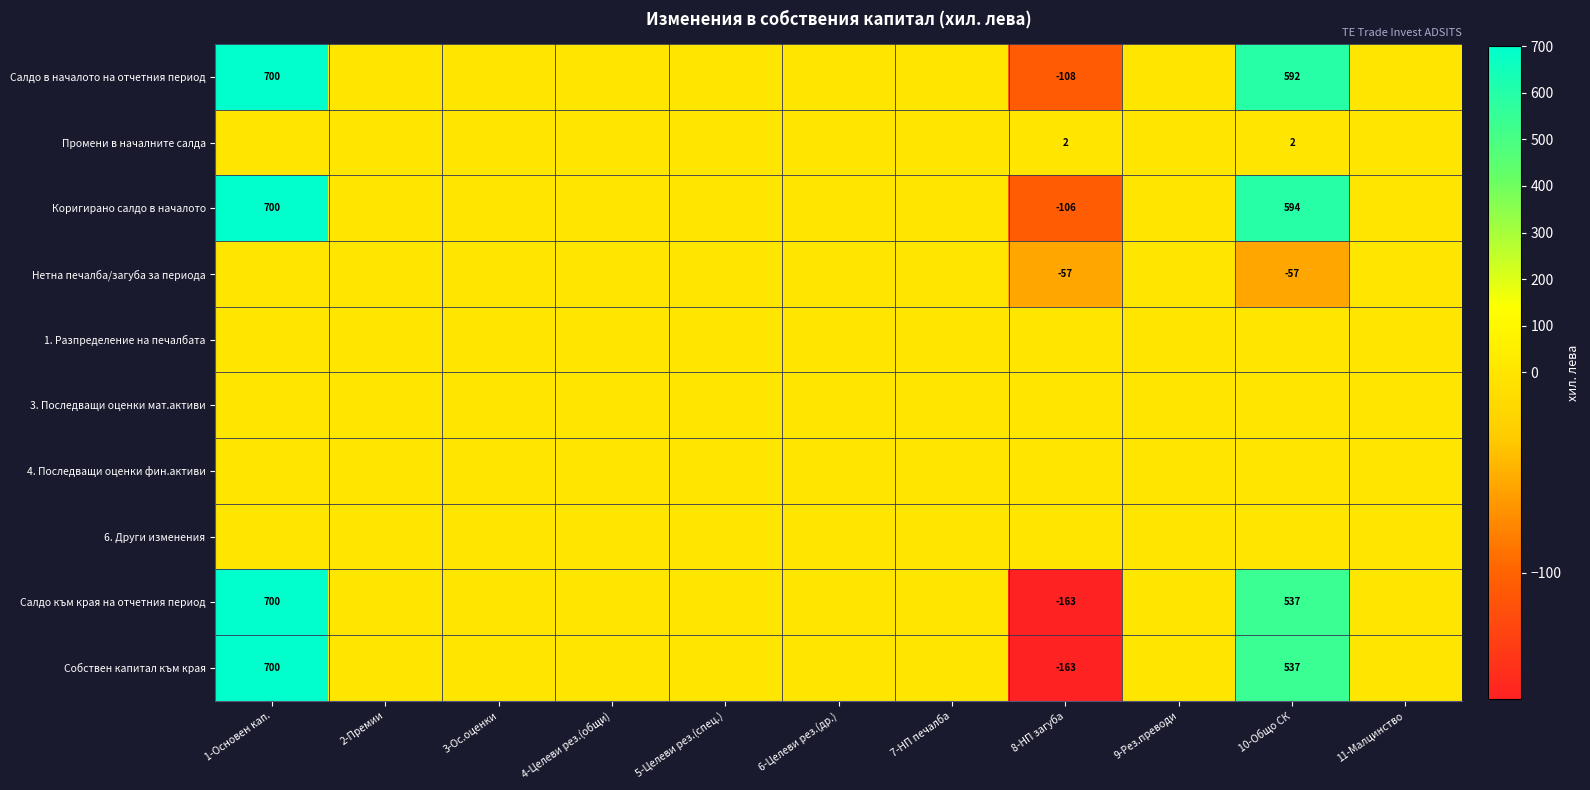

What is the spread (max minus min) of values at 1-Основен кап.?

700